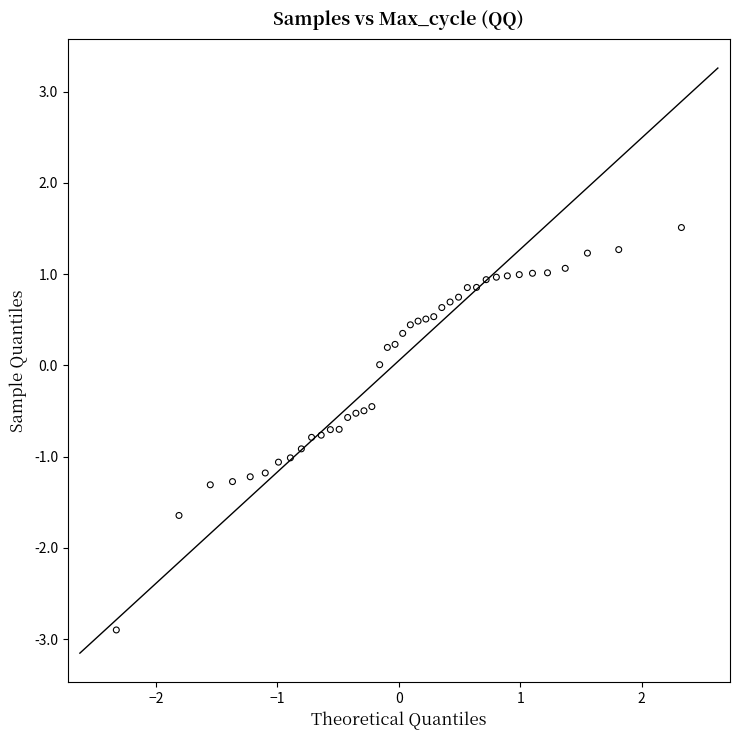

What is the range of Y values (max minus min)?

4.4